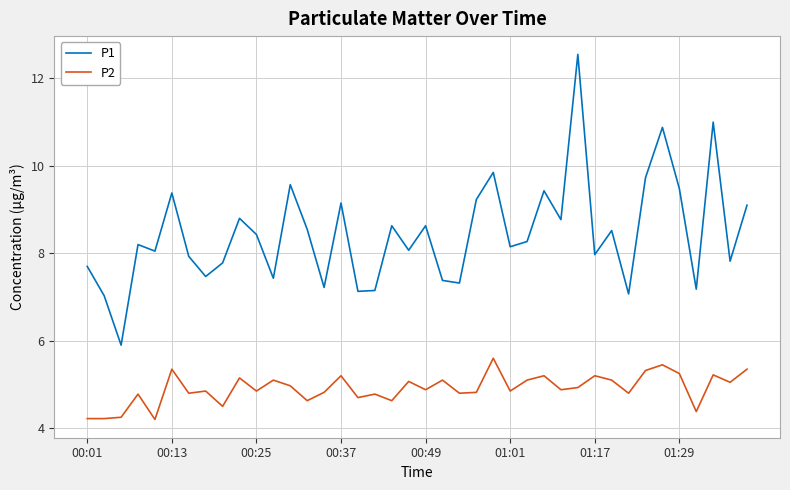

Which series has the largest total across all categories?

P1